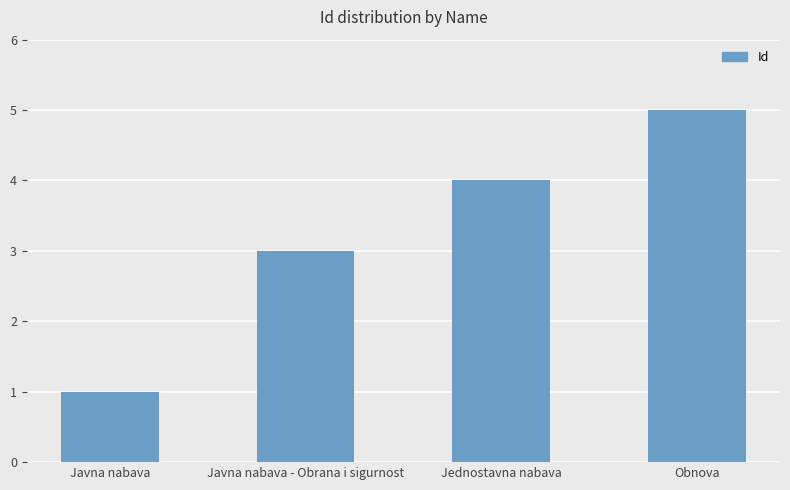

What is the label of the 1st bar from the left?

Javna nabava